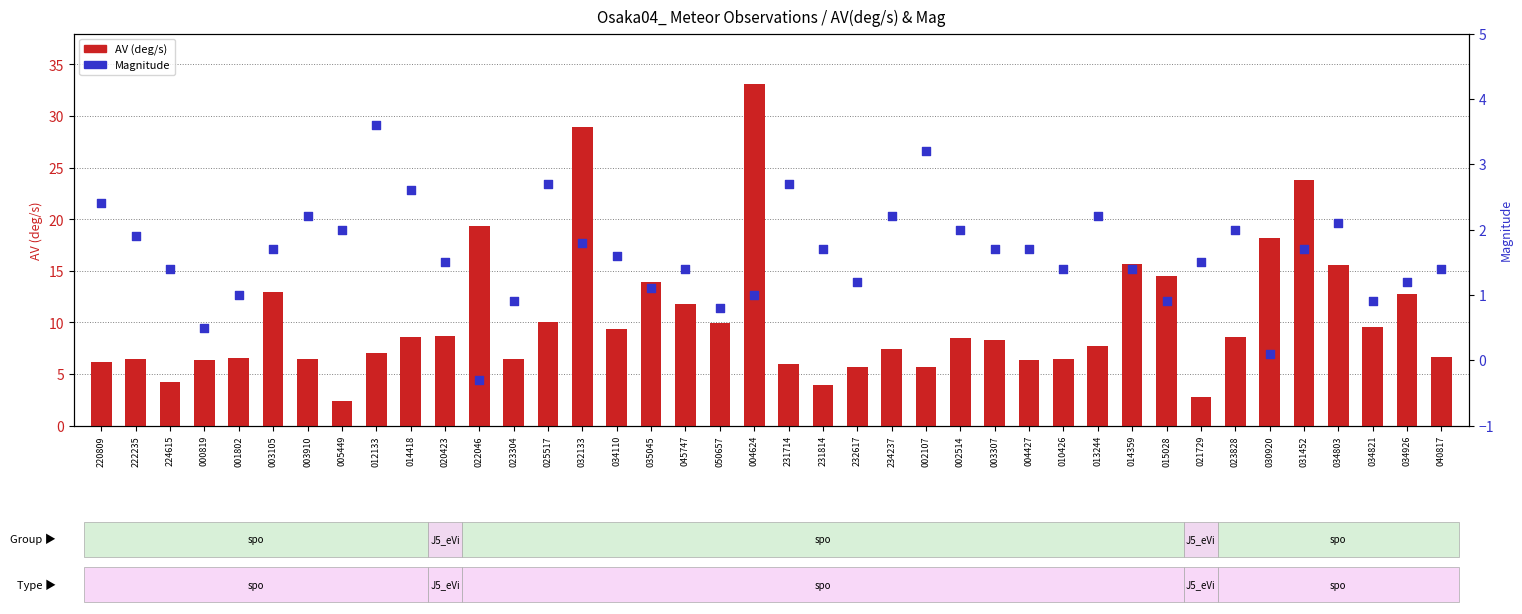

Which series has the largest total across all categories?

AV (deg/s)